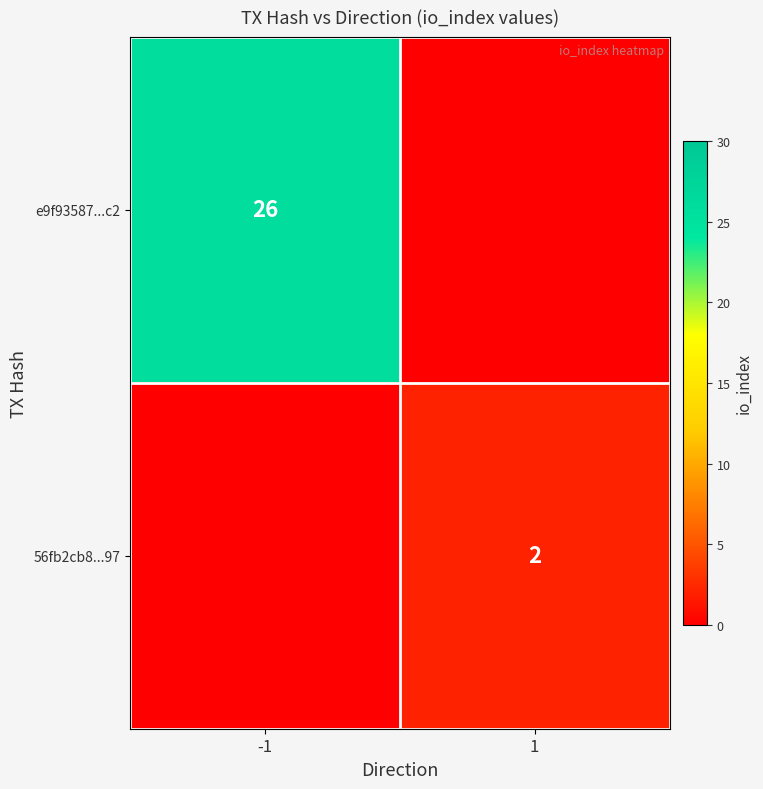

True or false: e9f93587...c2 has a value of 43 at -1.

False